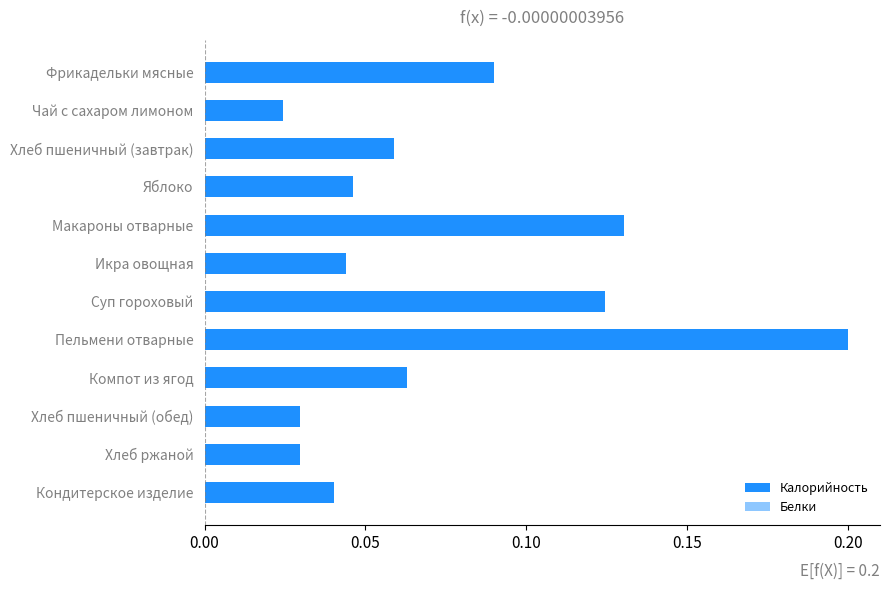

The value of Белки at Чай с сахаром лимоном is 0.0. True or false?

True